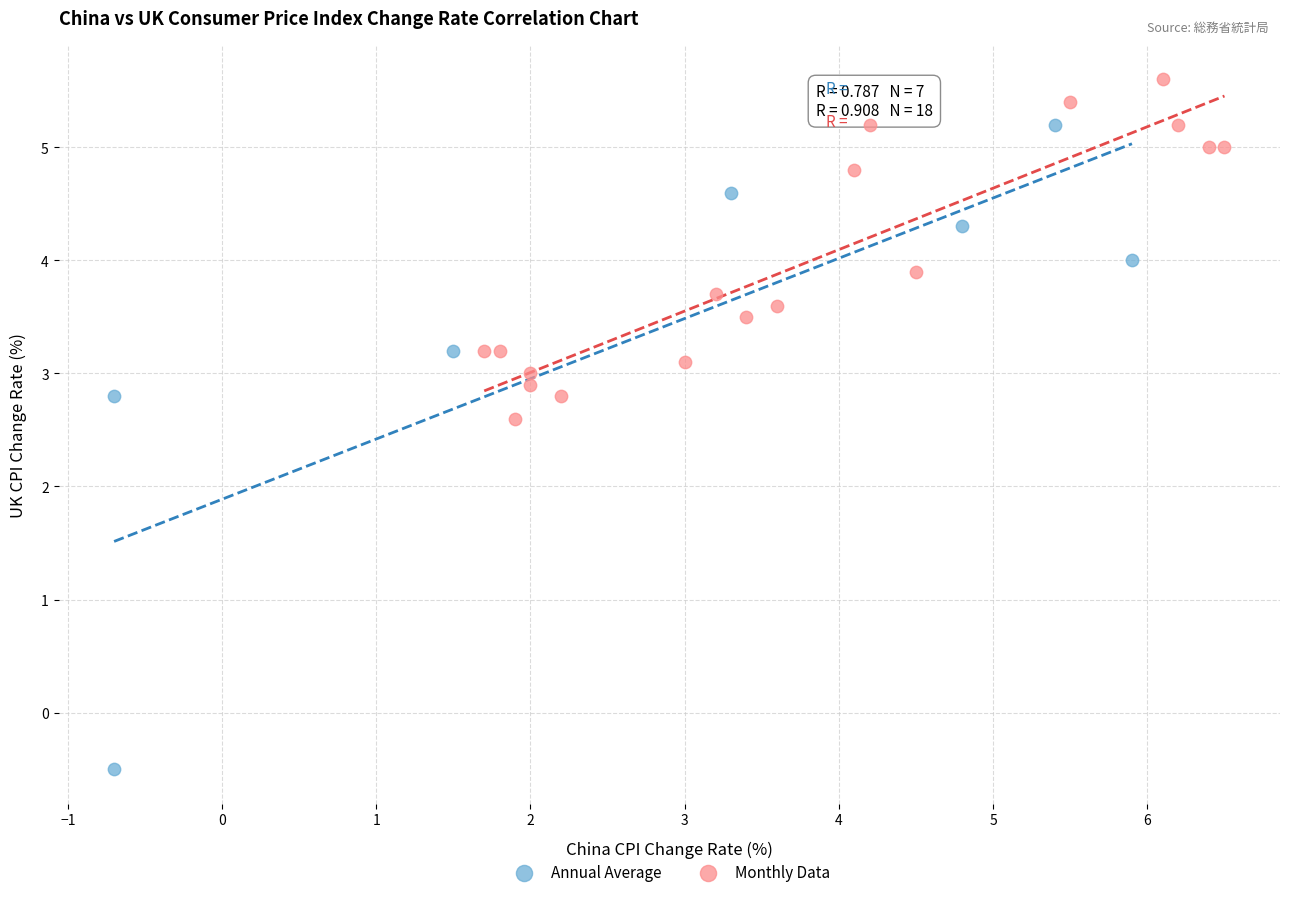

Which series contains the lowest Y value?

Annual Average